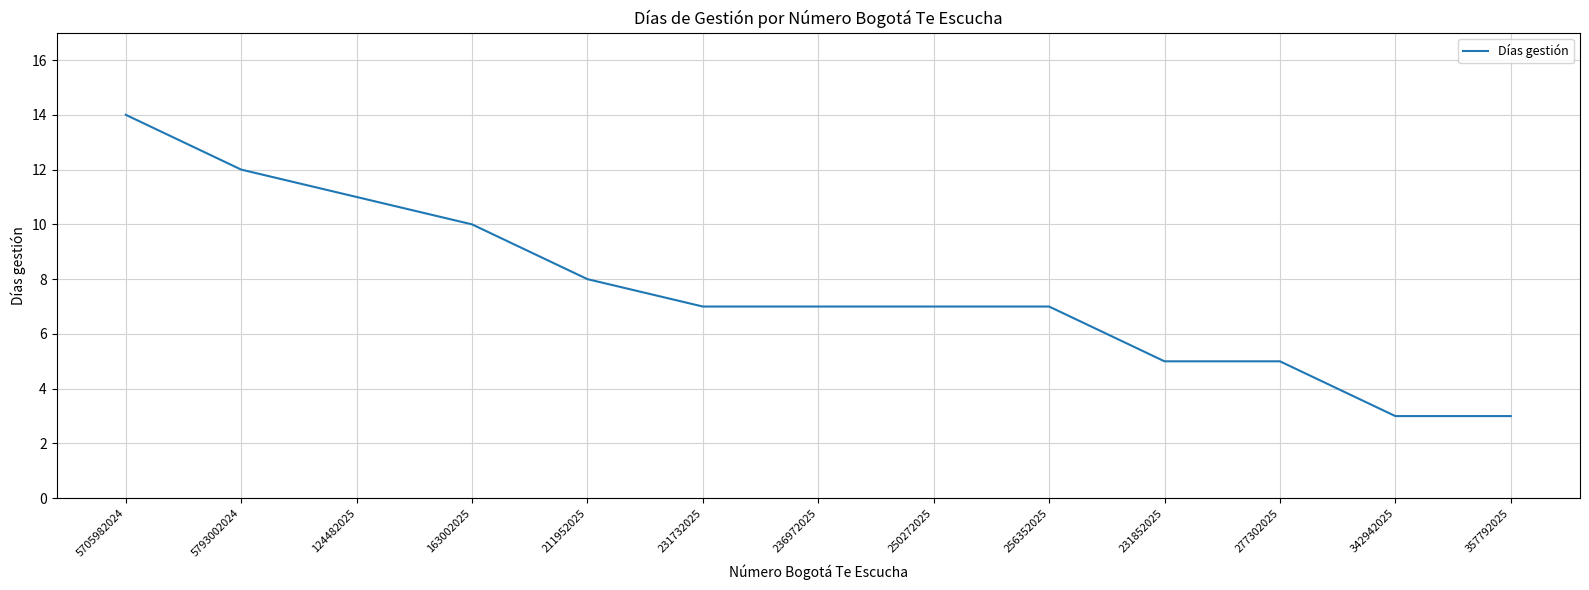

Reading left to right, extract all data points from this chart.

14	12	11	10	8	7	7	7	7	5	5	3	3